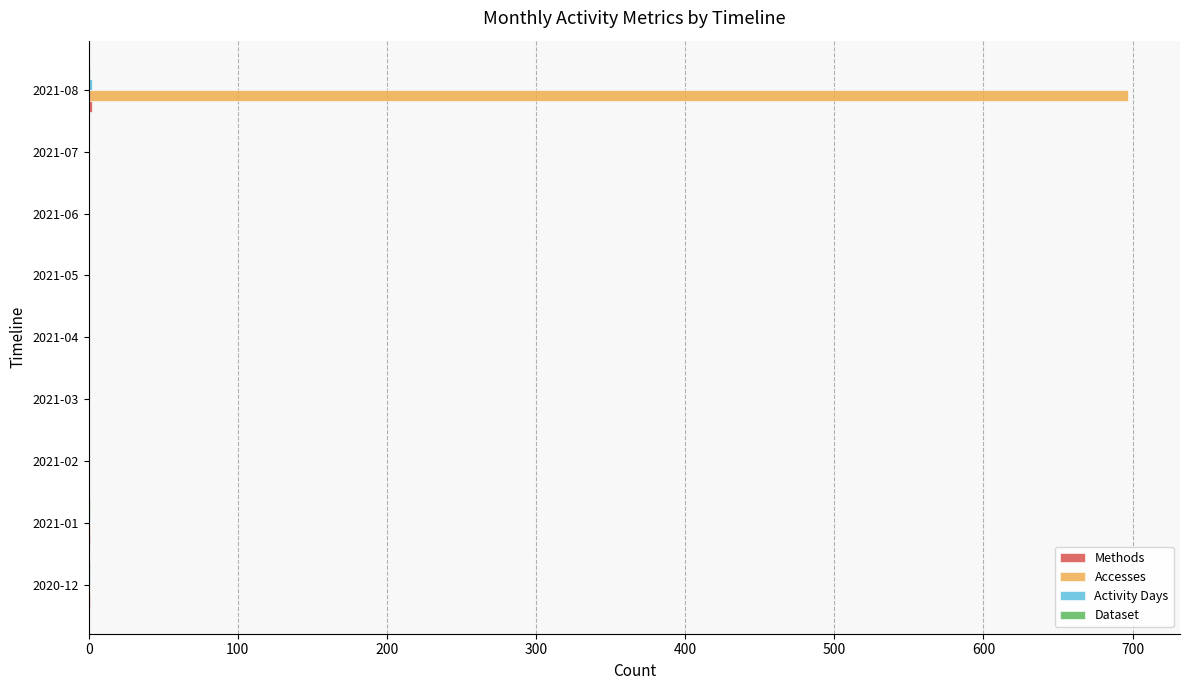

Which category has the highest value in the Accesses series?

2021-08